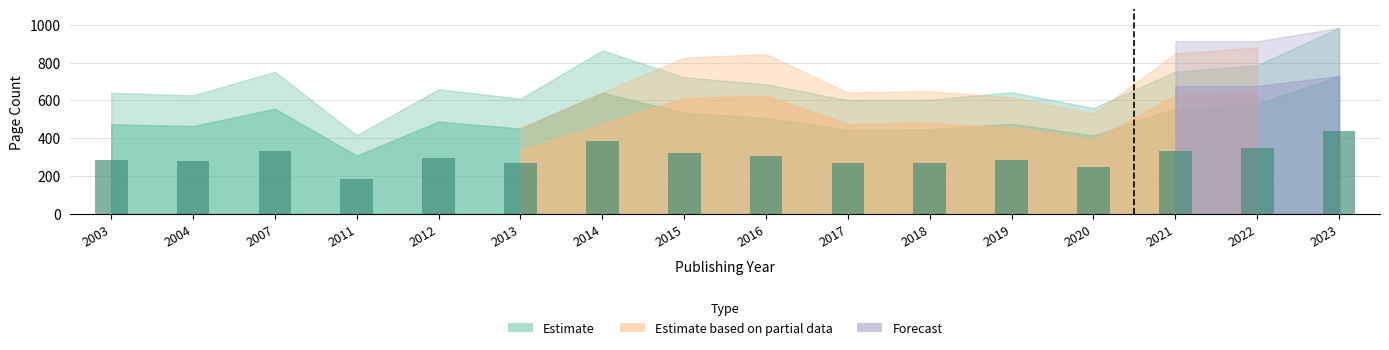

What is the change in value from 2016 to 2018?

-36.0